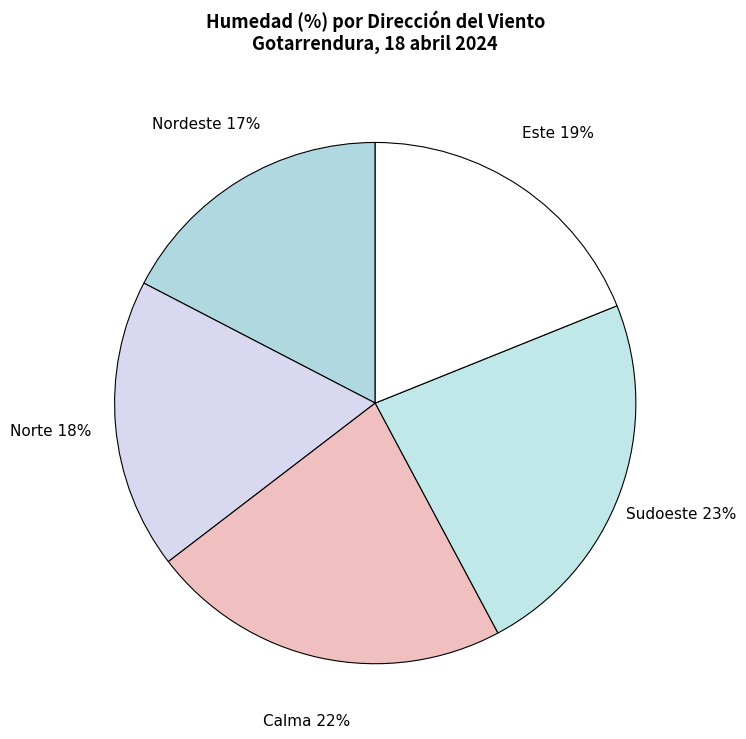

What percentage is the Nordeste slice, to the nearest percent?

17%